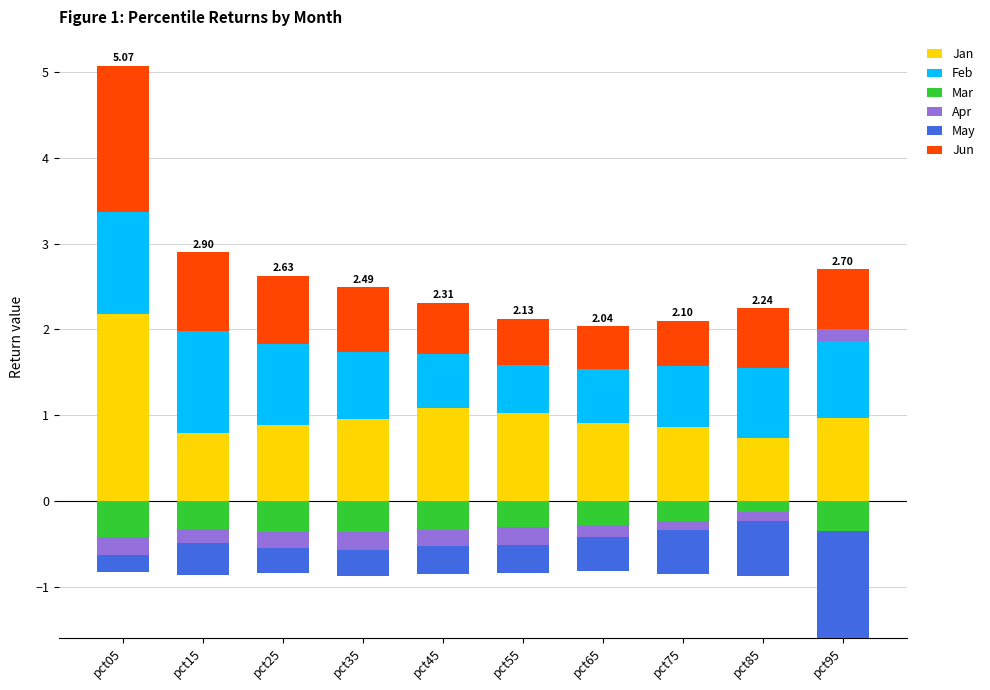

What are all the series names shown in the legend?

Jan, Feb, Mar, Apr, May, Jun